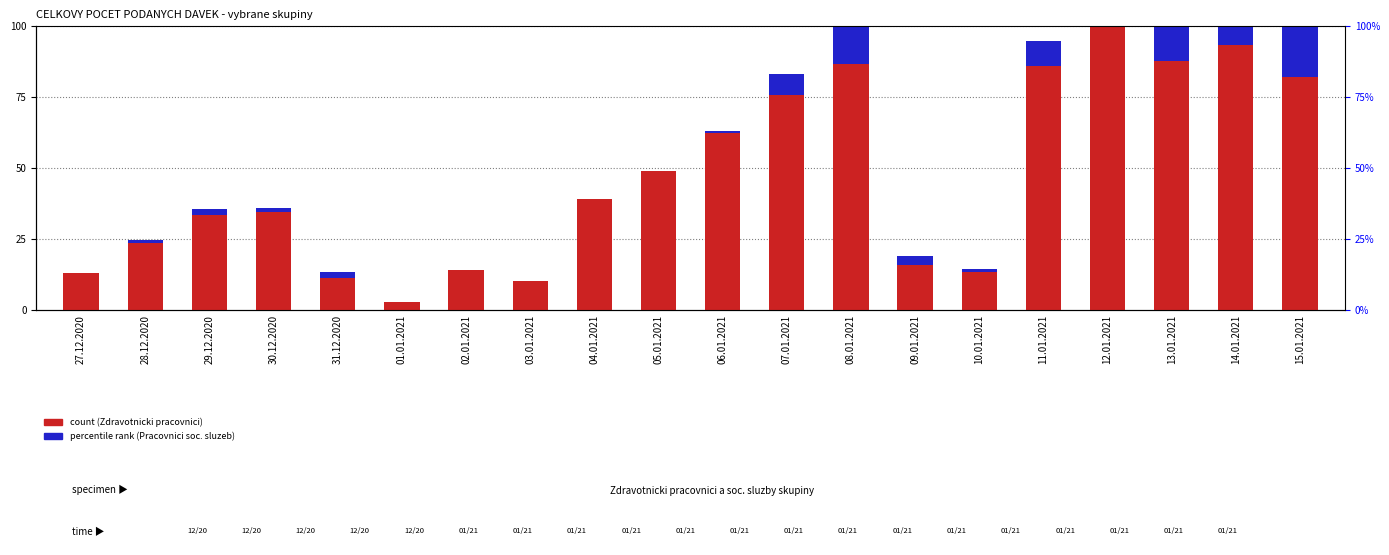

Which series has the widest spread of values?

Zdravotnicki pracovnici